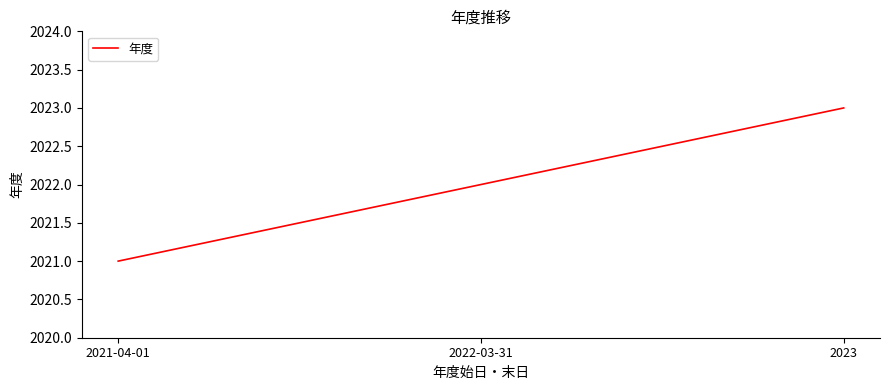

Count the values in the range 2021 to 2023.

3